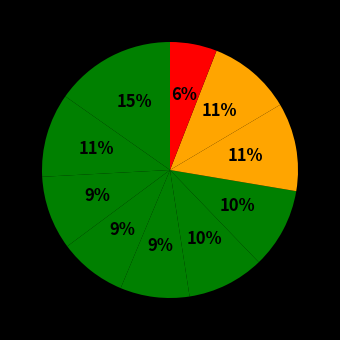

Is there any slice that represents more than half of the pie?

No